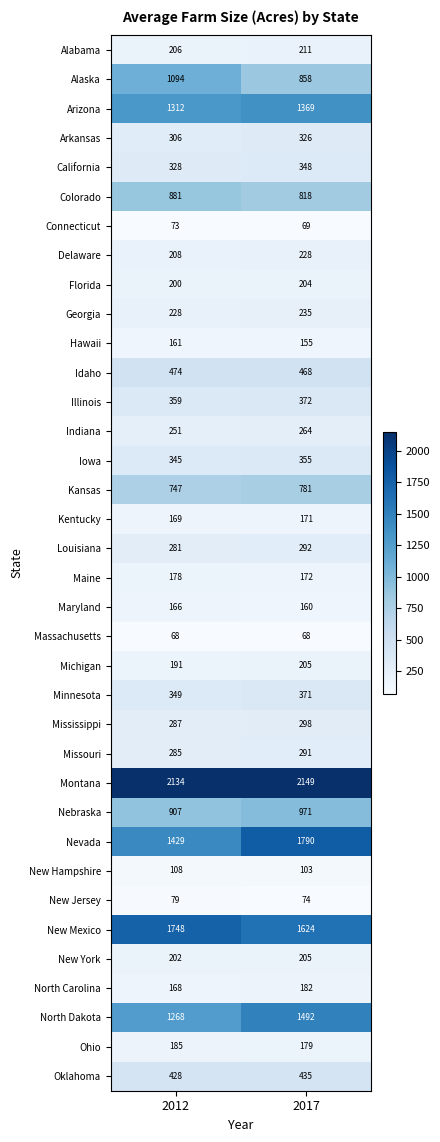

List the labels in order of Maine value, largest first.

2012, 2017